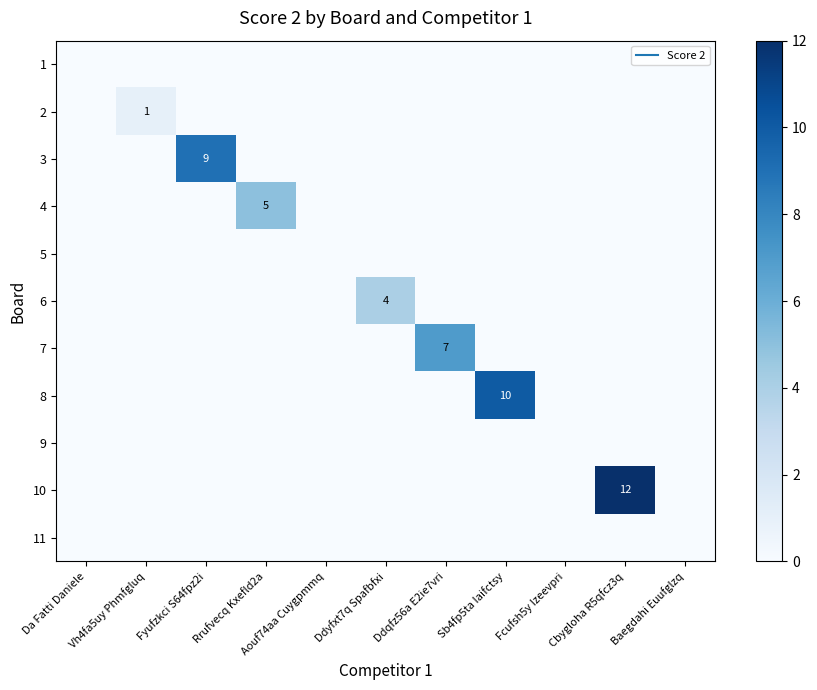

What is the total value across all series at Sb4fp5ta Iaifctsy?

10